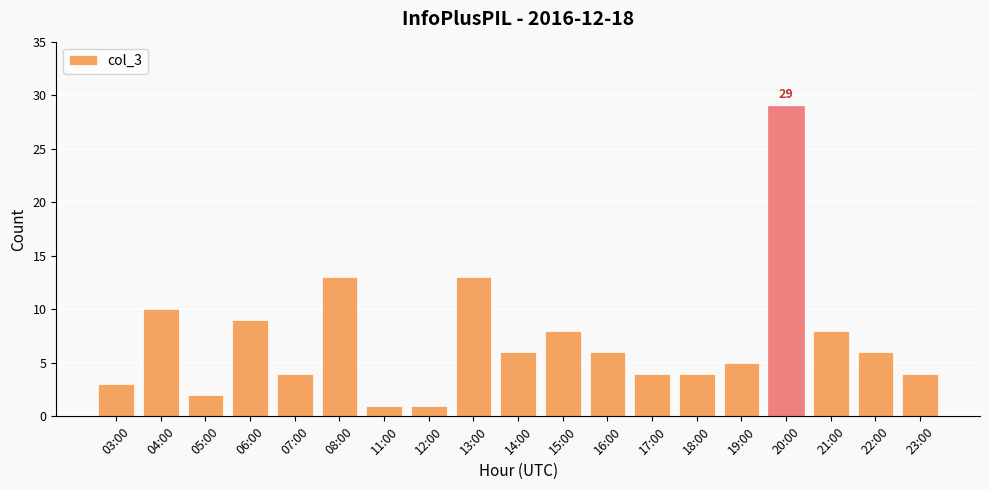

What is the average value?

7